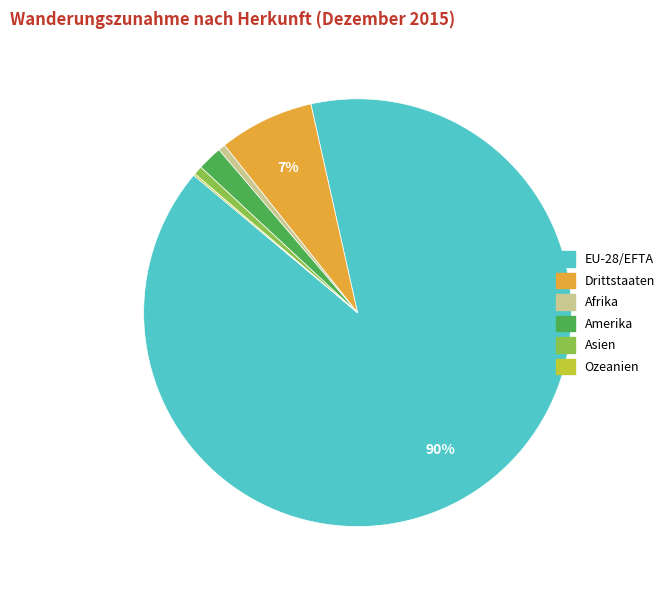

What is the largest slice in the pie chart?

EU-28/EFTA